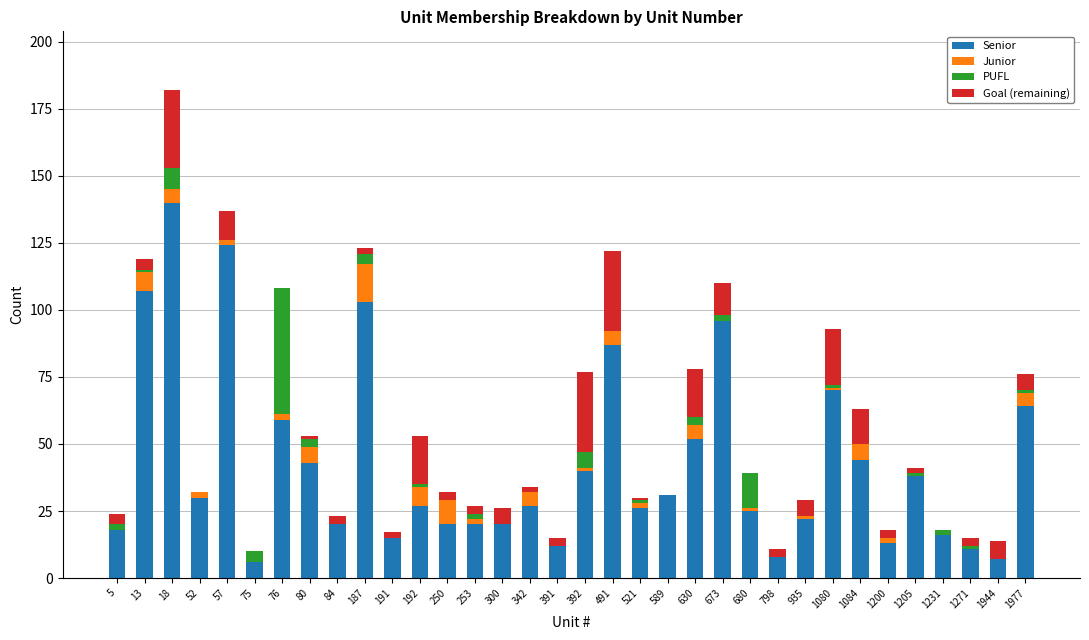

At which category is the sum across all series the highest?

18